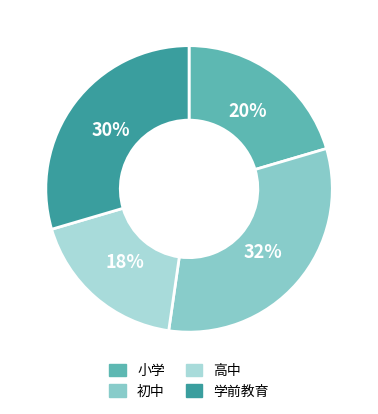

To the nearest percent, what is the combined percentage of 小学 and 学前教育?

50%